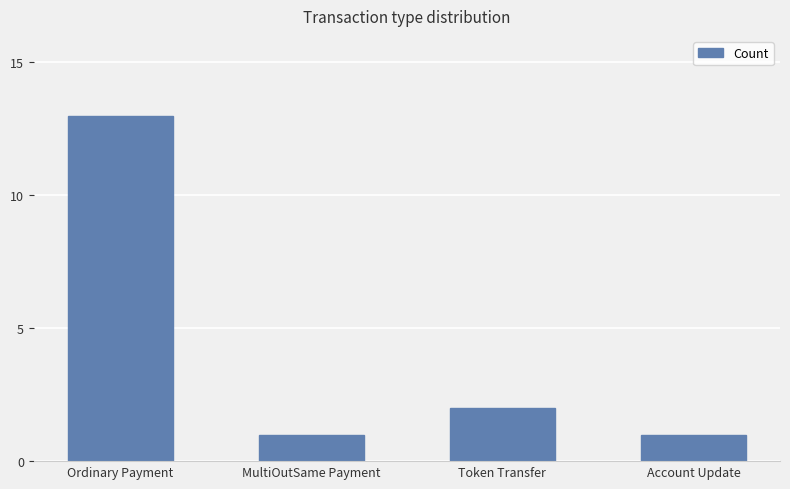

Which category has the highest value across all series?

Ordinary Payment